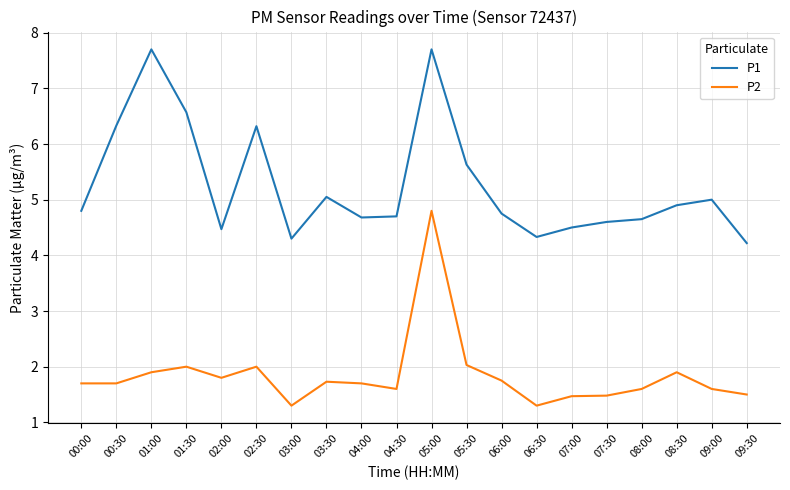

What is the difference between the highest and lowest values at 08:30?

3.0